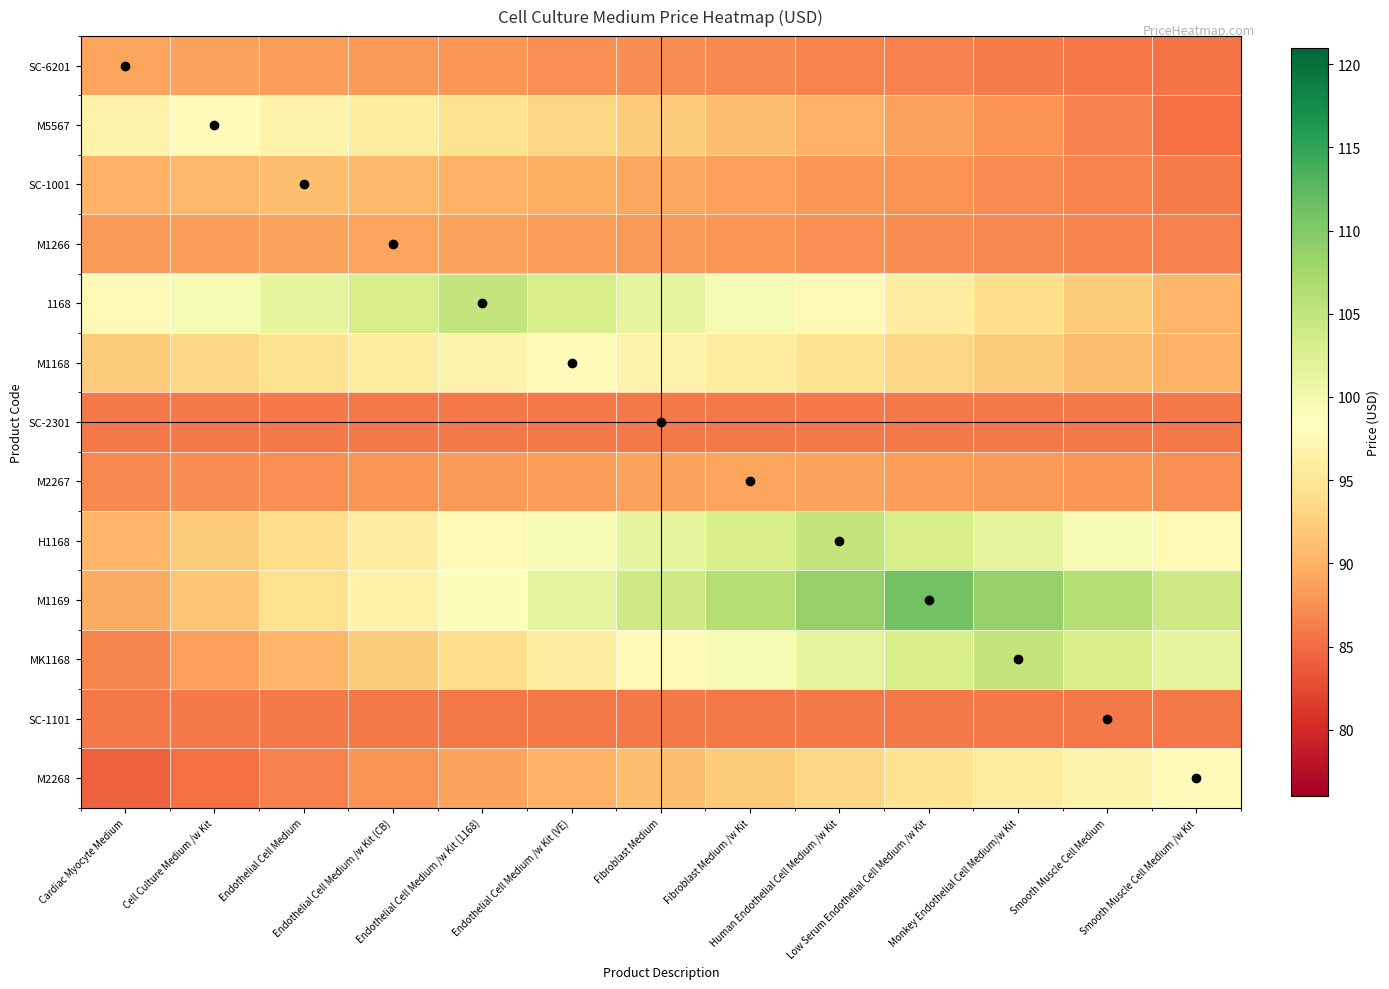

What is the maximum value shown in the chart?

111.0